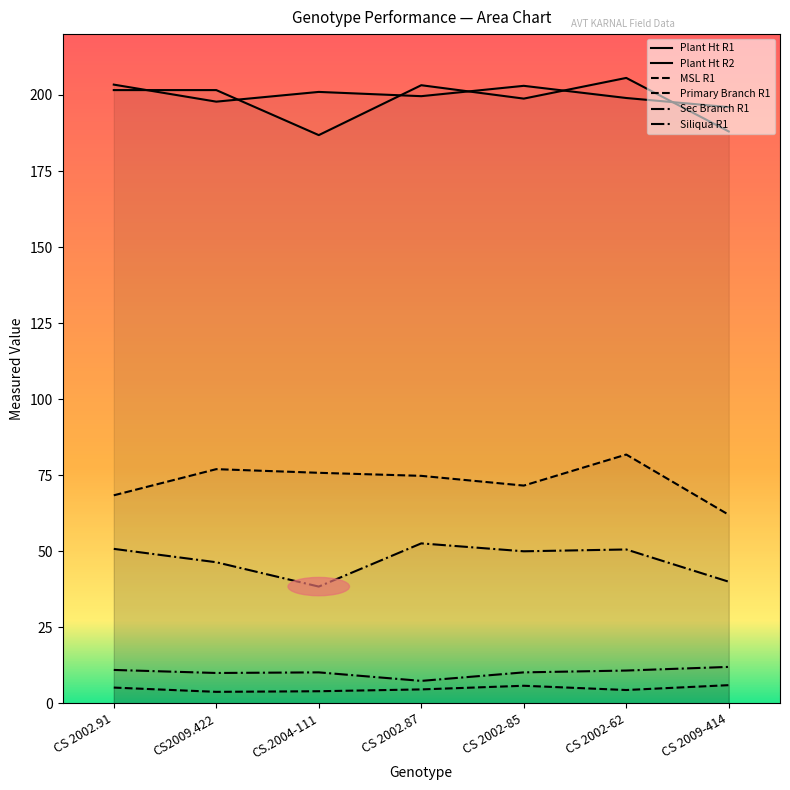

At which label does Plant Ht R2 reach its peak?

CS 2002.91